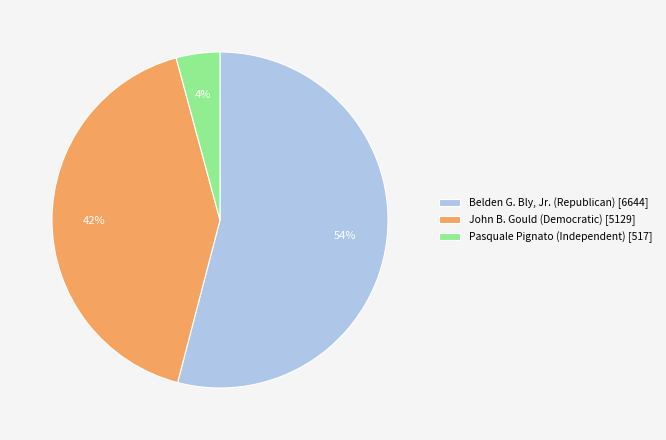

What is the smallest slice in the pie chart?

Pasquale Pignato (Independent) [517]